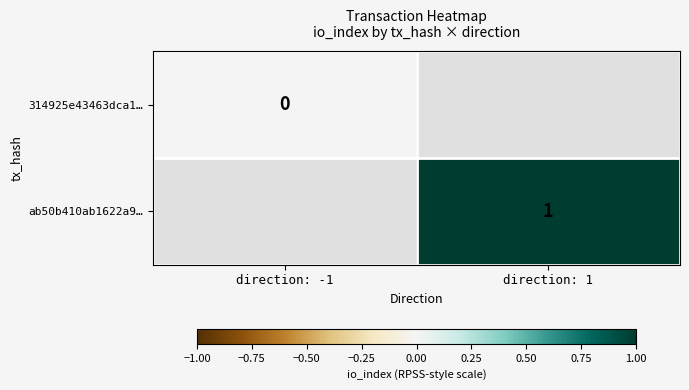

Is it true that ab50b410ab1622a9… equals 1 at direction: 1?

True